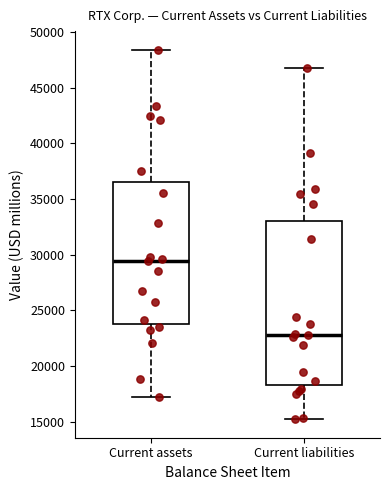

Reading left to right, transcribe this box plot: for each box, give where its median line is, the range the box spans, and where its two whiskers end, as read against the y-axis. The values are not printed on the chart, so give them approximately, as read against the axis.

Current assets: median 29500, box 24000 to 36500, whiskers 17000 to 48500
Current liabilities: median 23000, box 18500 to 33000, whiskers 15000 to 47000